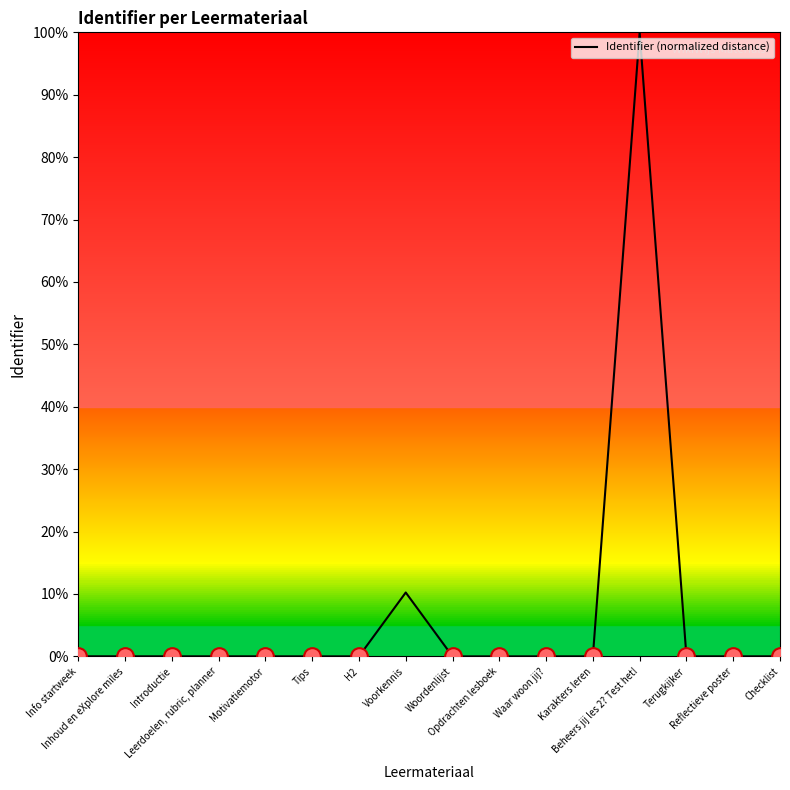

What is the difference between the maximum and minimum values?

100.0